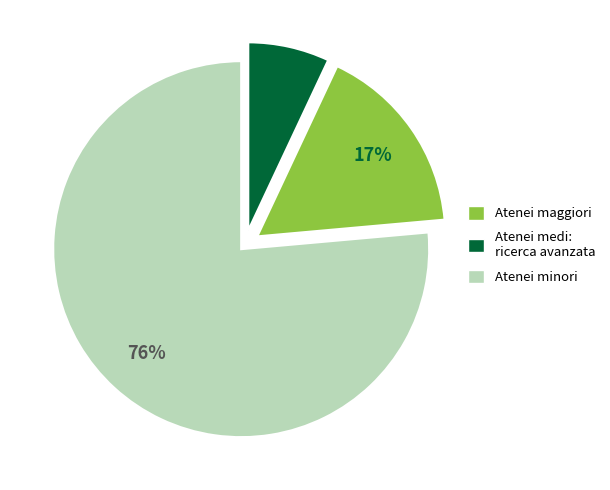

To the nearest percent, what is the average slice percentage?

33%